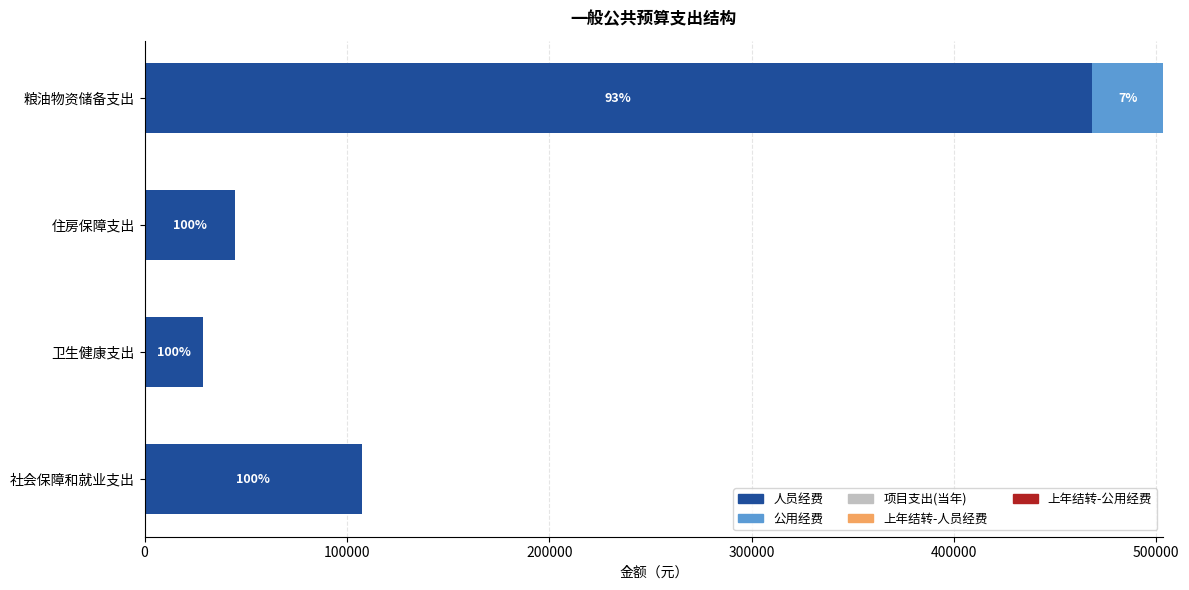

What are all the series names shown in the legend?

人员经费, 公用经费, 项目支出(当年), 上年结转-人员经费, 上年结转-公用经费